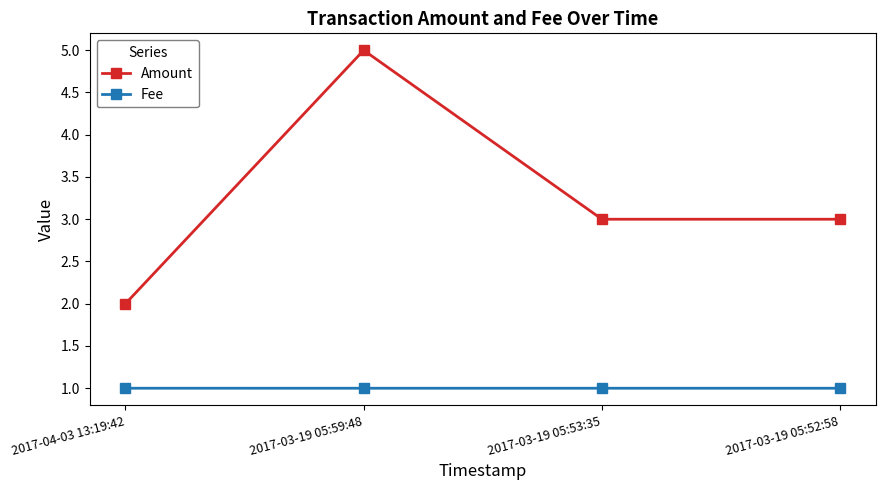

At which label does Amount first exceed 3?

2017-03-19 05:59:48